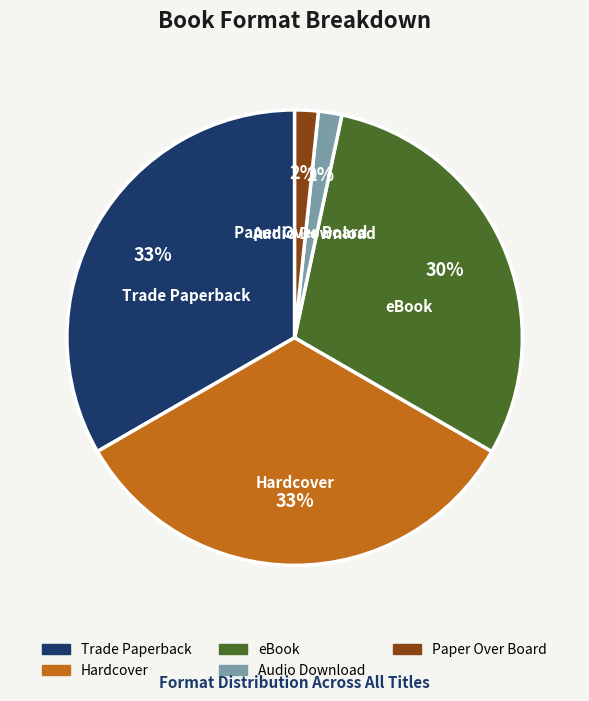

True or false: eBook accounts for 30% of the total.

True